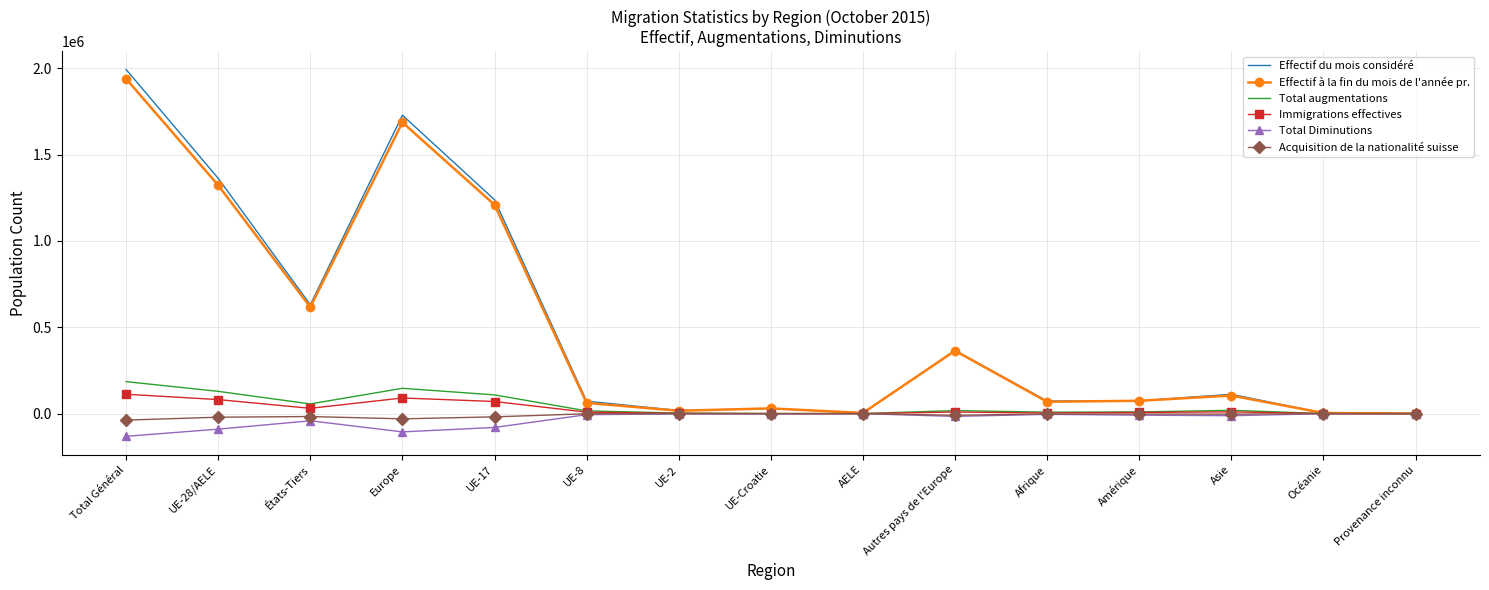

In Effectif à la fin du mois de l'année pr., how many points are lower than both neighbors (excluding endpoints)?

4